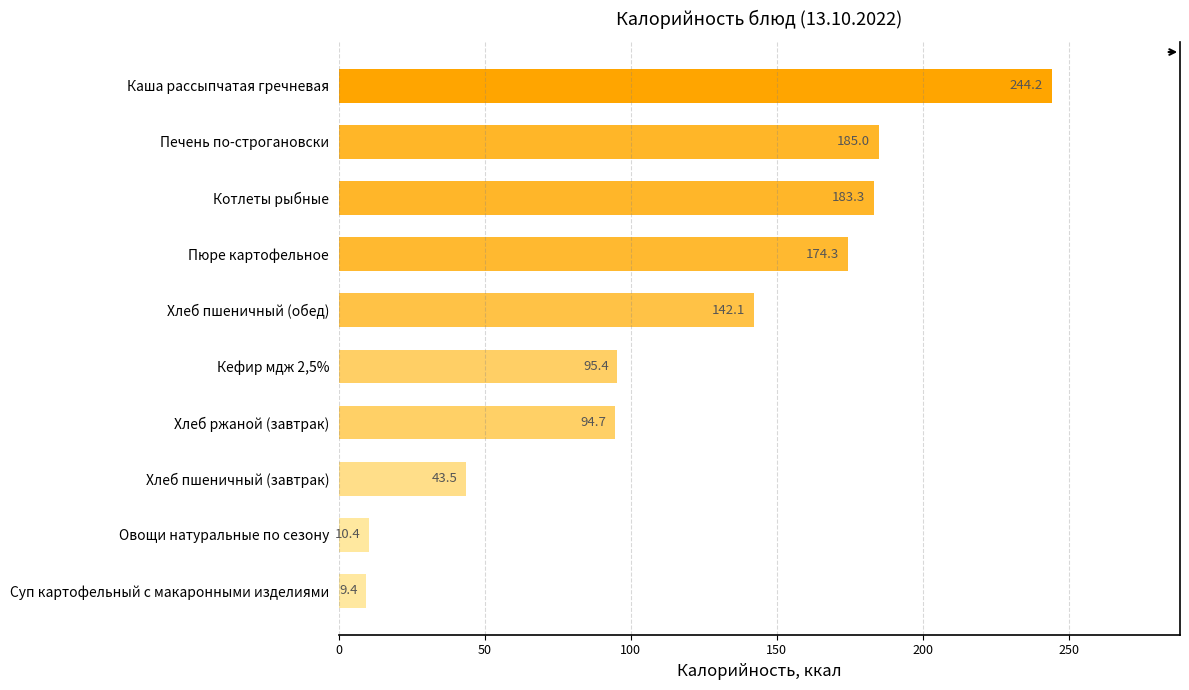

Rank the categories by value from highest to lowest.

Каша рассыпчатая гречневая, Печень по-строгановски, Котлеты рыбные, Пюре картофельное, Хлеб пшеничный (обед), Кефир мдж 2,5%, Хлеб ржаной (завтрак), Хлеб пшеничный (завтрак), Овощи натуральные по сезону, Суп картофельный с макаронными изделиями